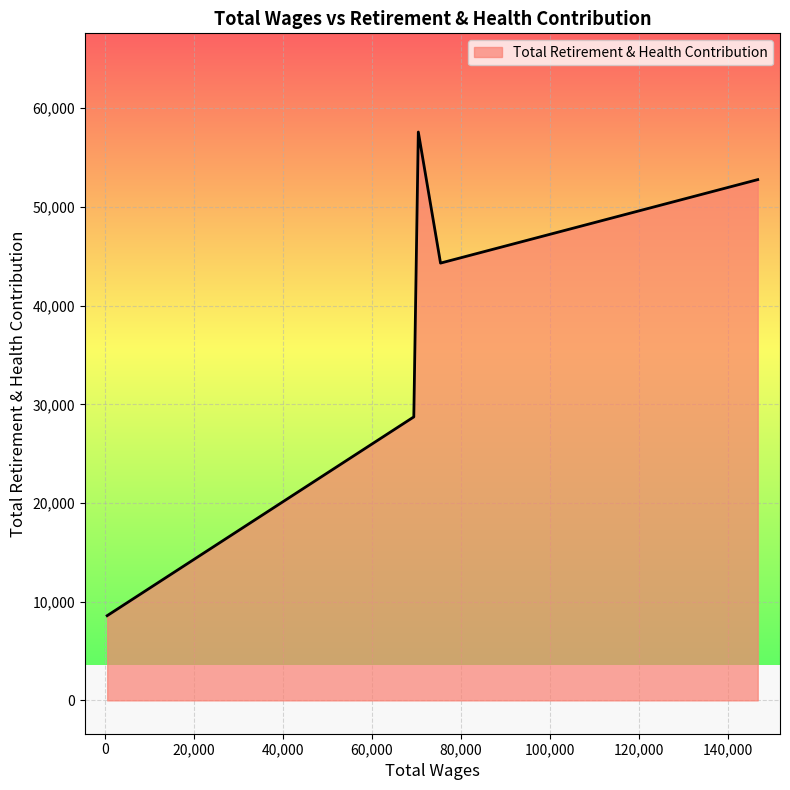

What is the greatest value displayed?

57591